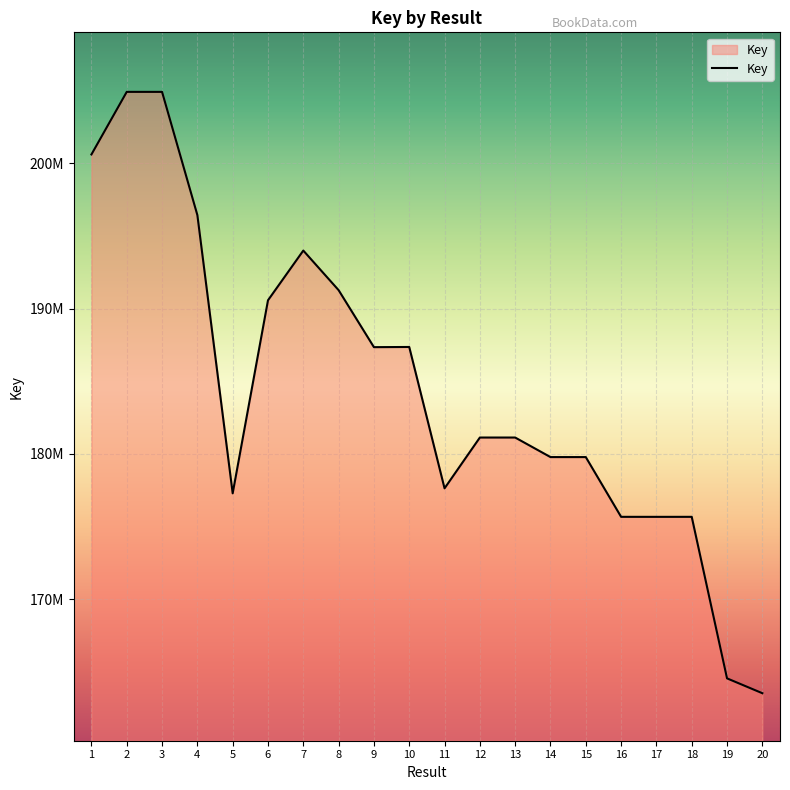

Is it true that the value at 19 is 164548972?

True